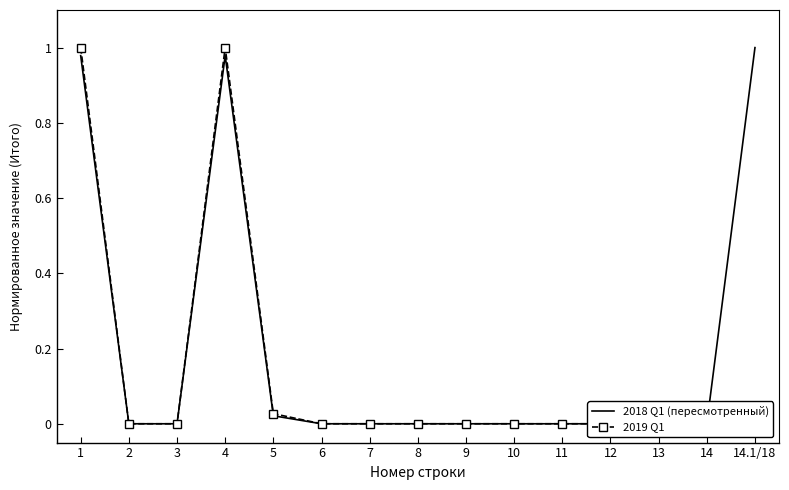

True or false: 2018 Q1 (пересмотренный) and 2019 Q1 intersect in this chart.

False